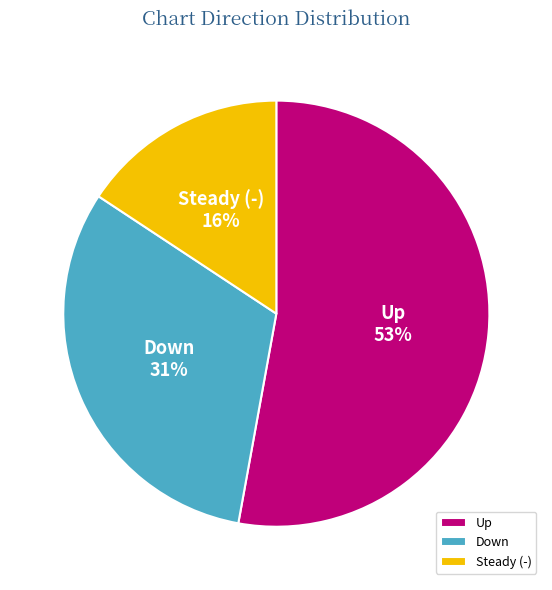

Is the sum of Steady (-) and Down greater than half?

No